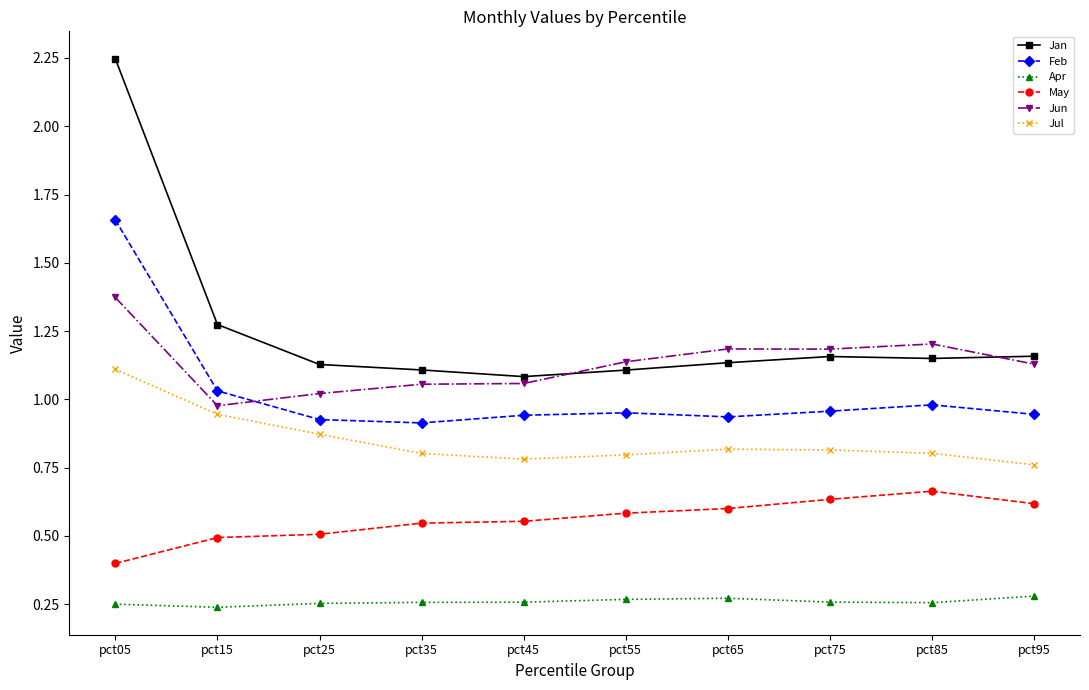

What is the sum of all May values?

5.6